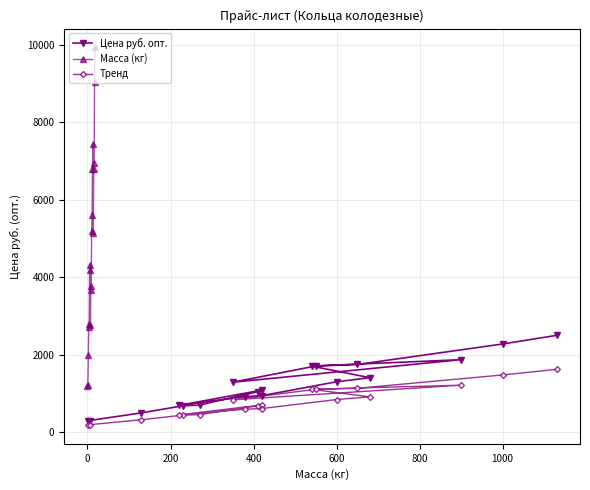

What is the value of the Масса (кг) point at the 15th from the left?

5138.4